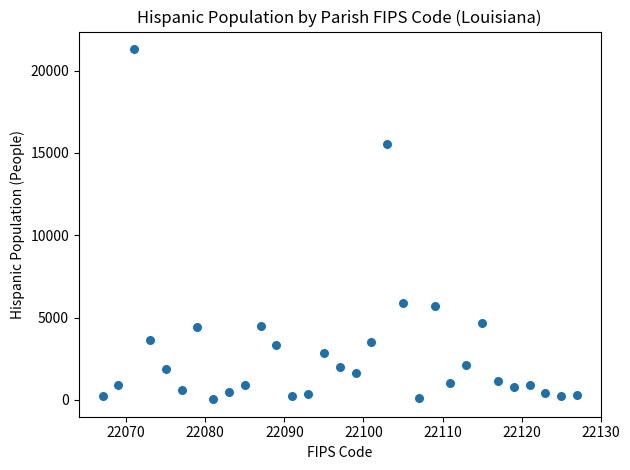

What is the range of Y values (max minus min)?

21275